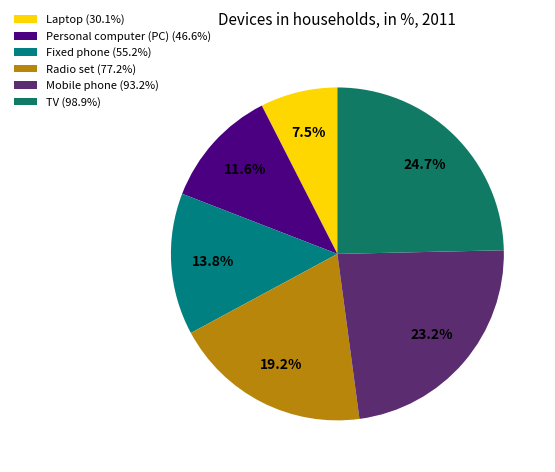

Combined, do Radio set and Mobile phone account for over 50%?

No